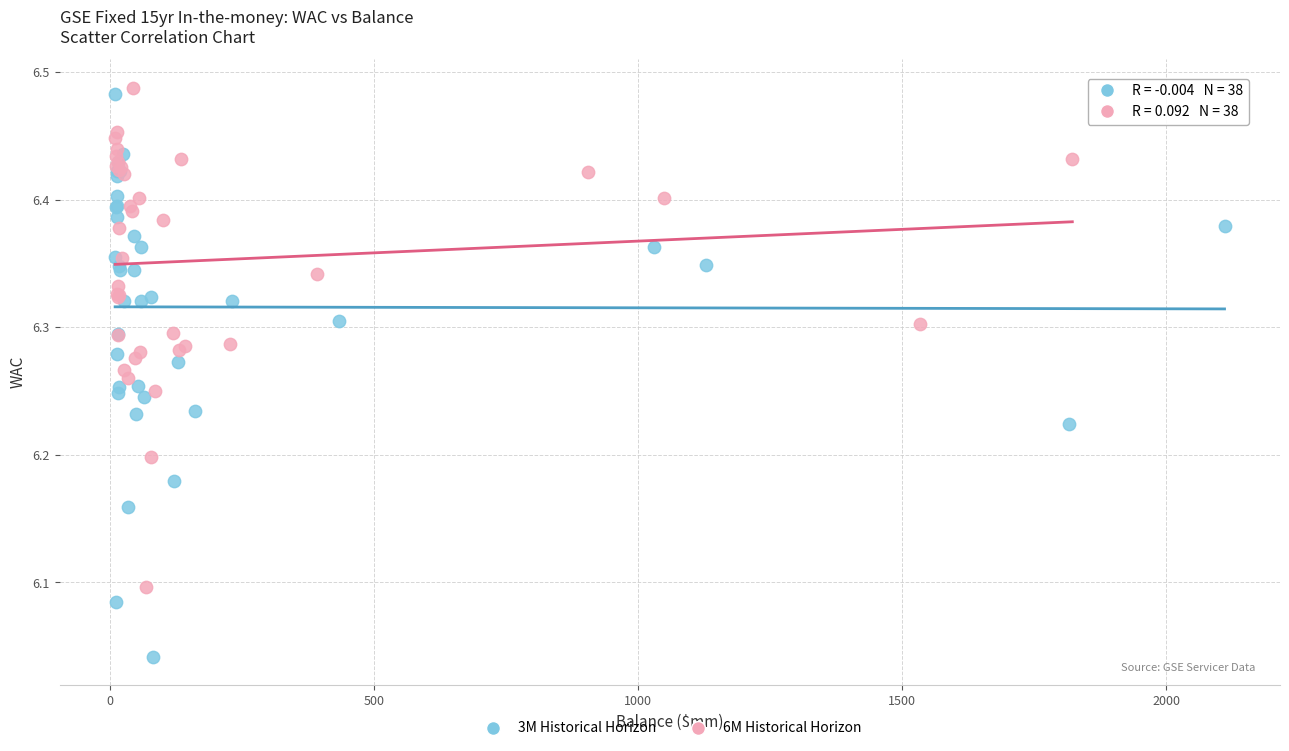

Which series reaches the minimum Y coordinate?

3M Historical Horizon